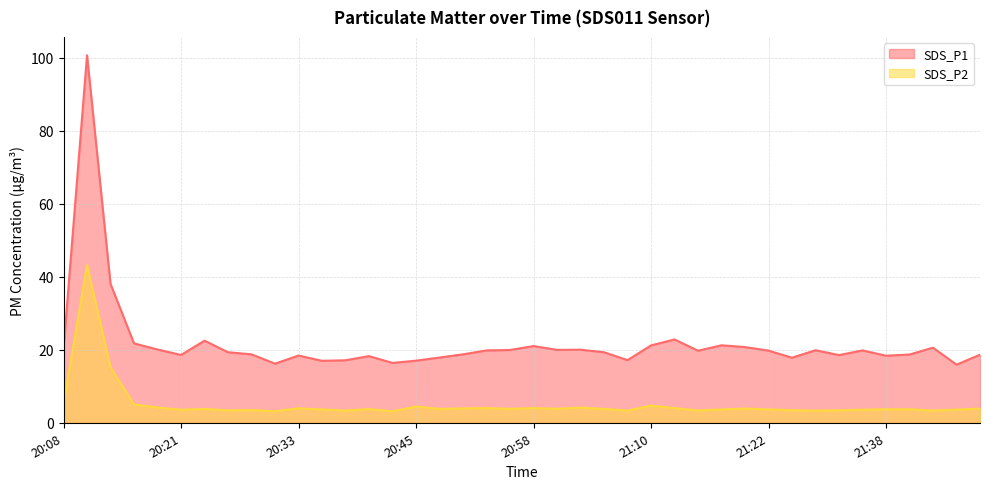

What is the difference between the highest and lowest values at 20:45?

12.6